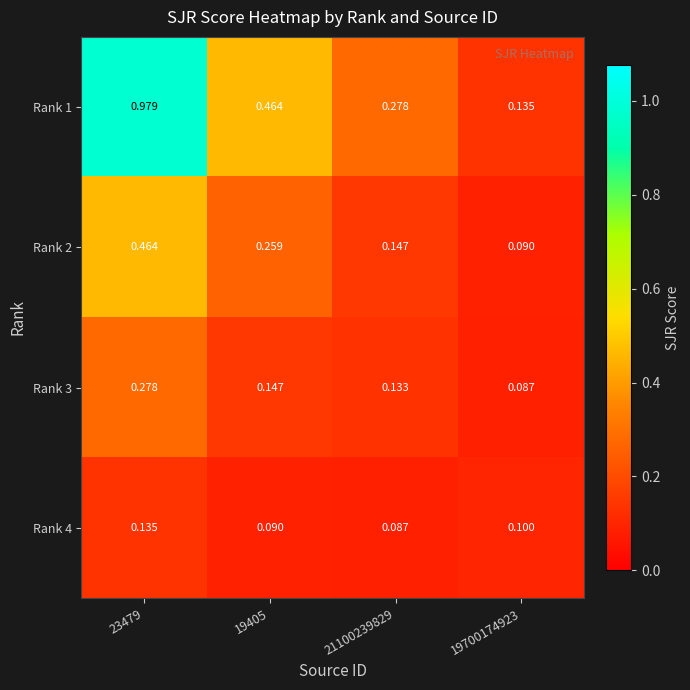

Is the value of Rank 3 at 19700174923 greater than the value of Rank 4 at 19405?

No